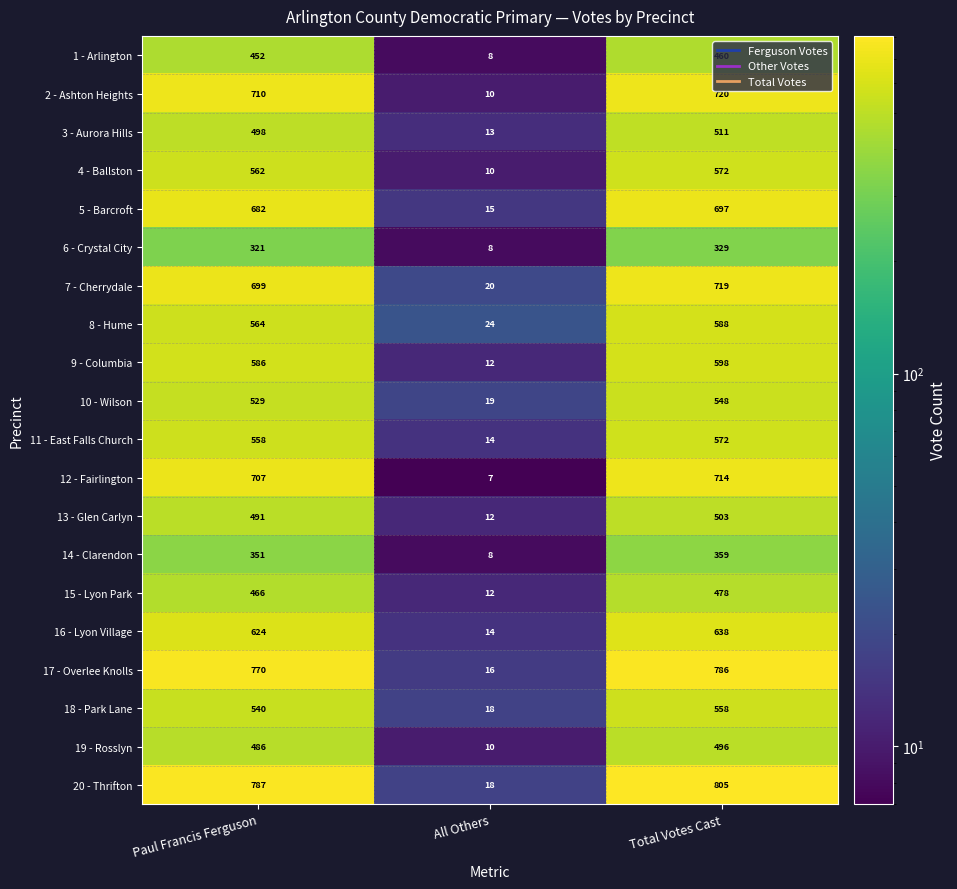

What is the sum of the 2 - Ashton Heights values at All Others and Paul Francis Ferguson?

720